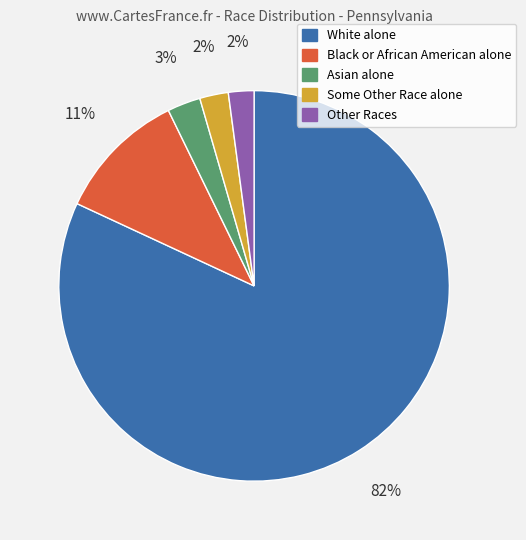

Does any single category account for the majority?

Yes